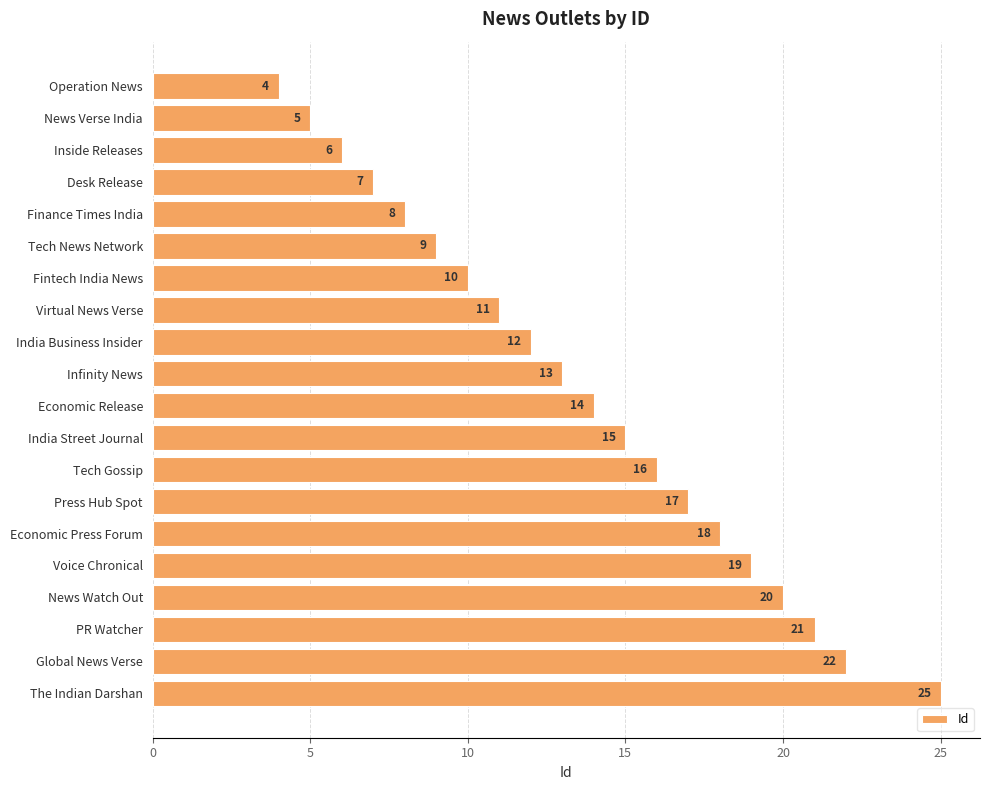

How many data points does each series have?

20